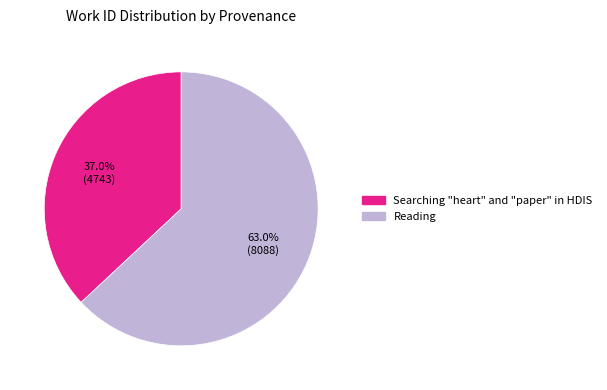

The Reading slice represents 50% of the pie. True or false?

False